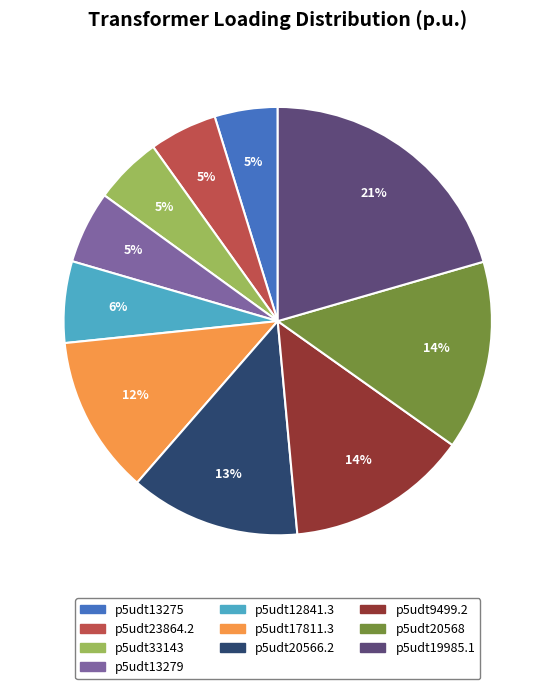

Does any single category account for the majority?

No